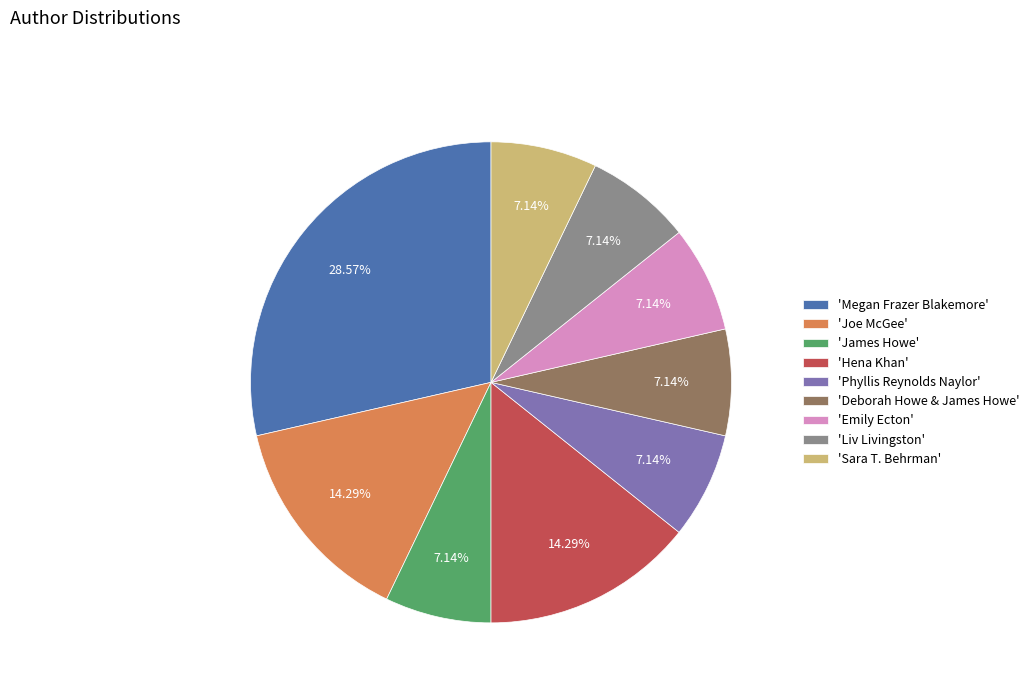

Combined, do 'James Howe' and 'Phyllis Reynolds Naylor' account for over 50%?

No